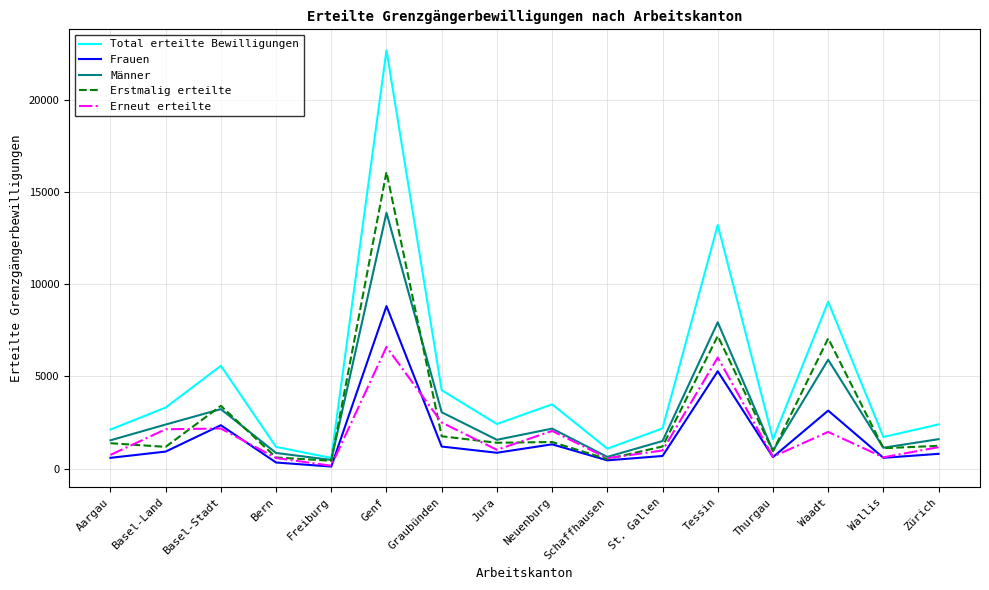

What is the greatest value displayed?

22701